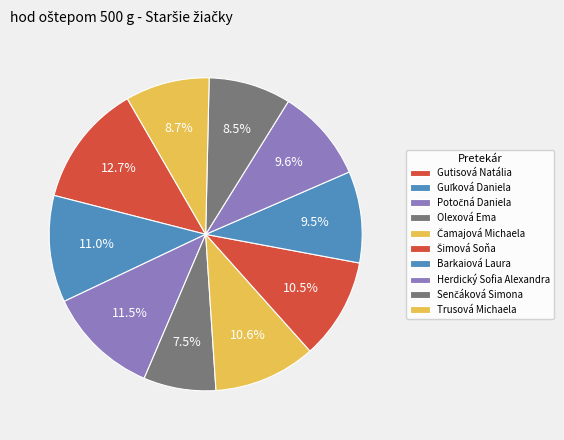

Does any single category account for the majority?

No